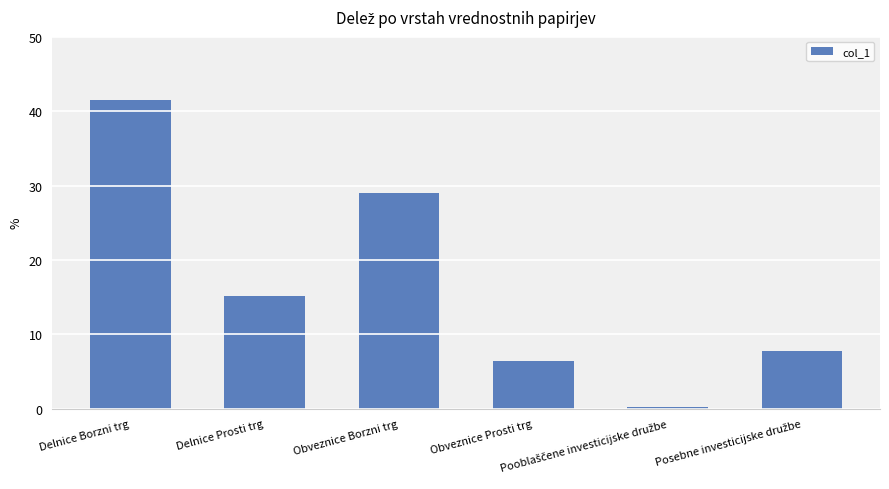

Does the chart contain stacked bars?

No